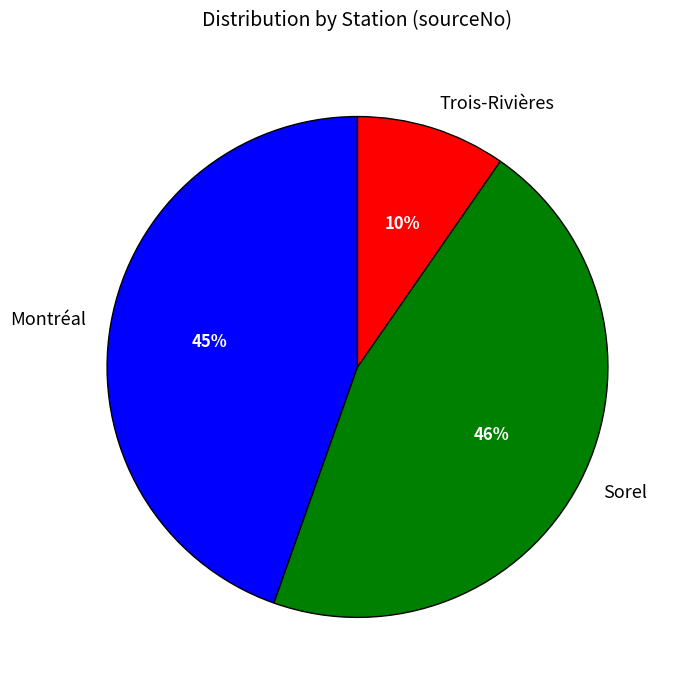

Count the number of slices in the pie.

3